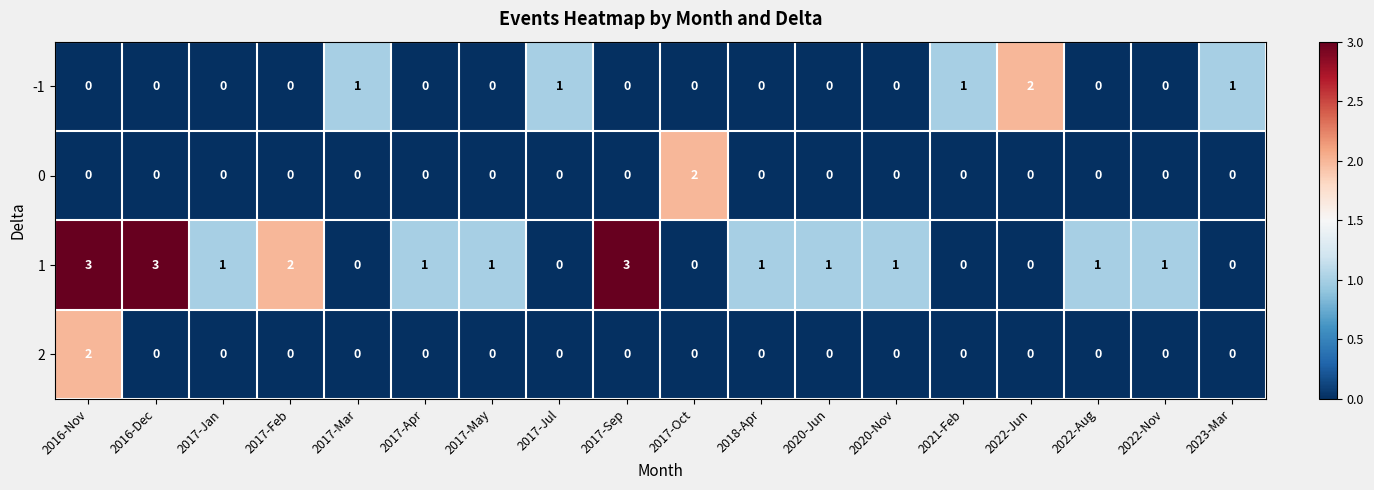

Which category has the highest value in the 0 series?

2017-Oct